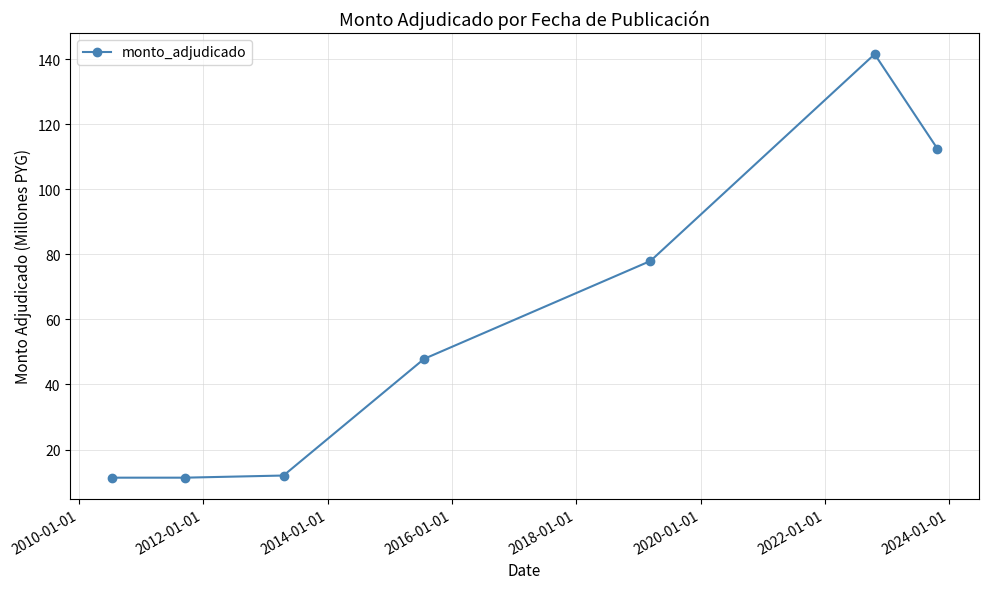

What is the greatest value displayed?

141.6